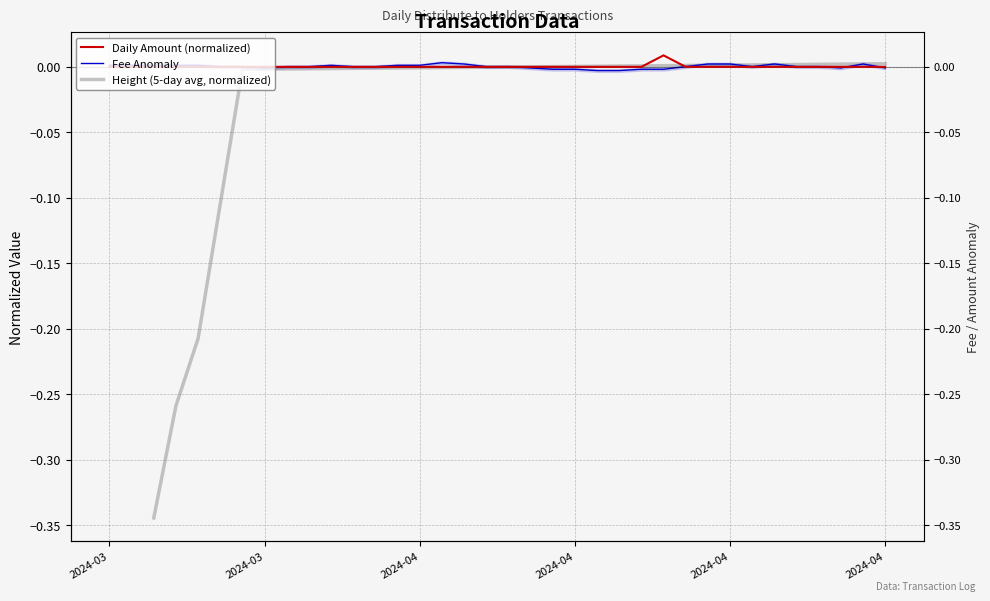

True or false: Daily Amount (normalized) and Height (5-day avg, normalized) intersect in this chart.

True